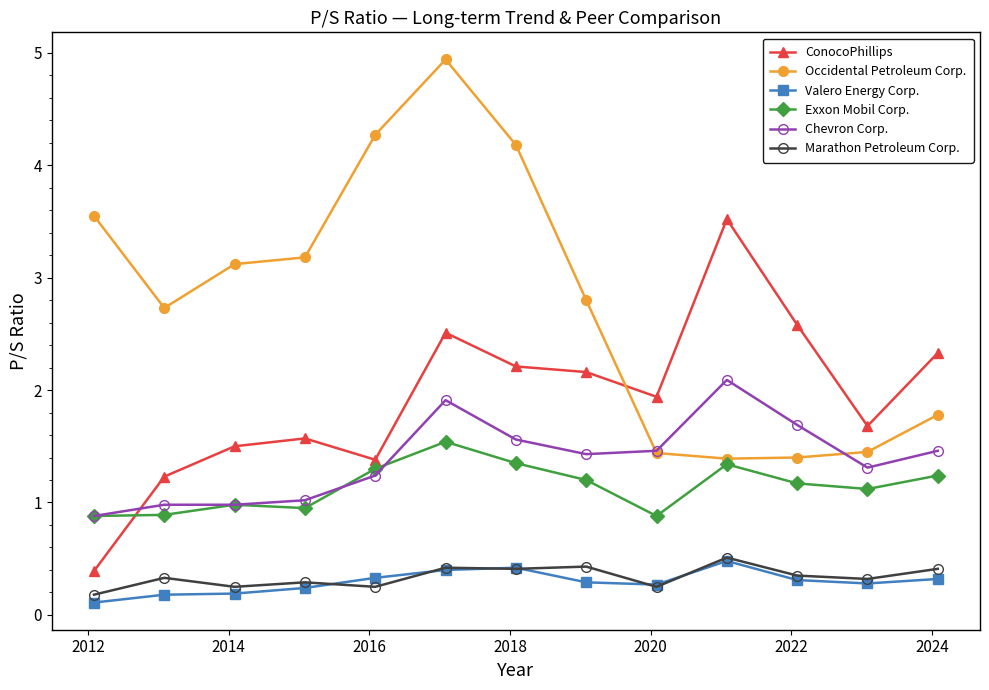

True or false: Occidental Petroleum Corp. and Valero Energy Corp. cross at least once.

False